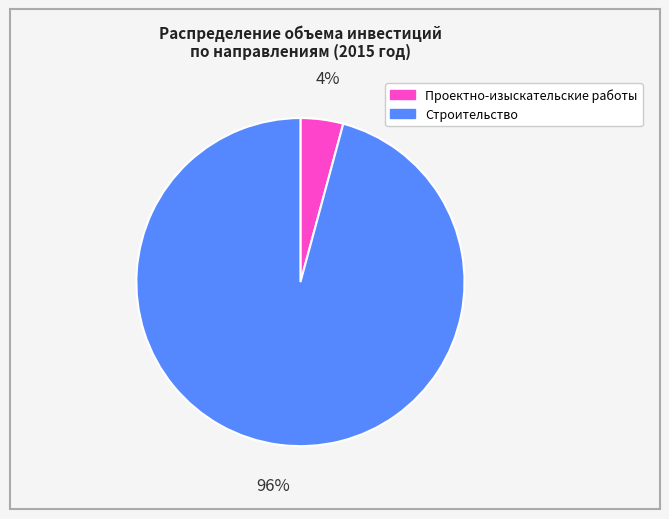

To the nearest percent, what is the average slice percentage?

50%